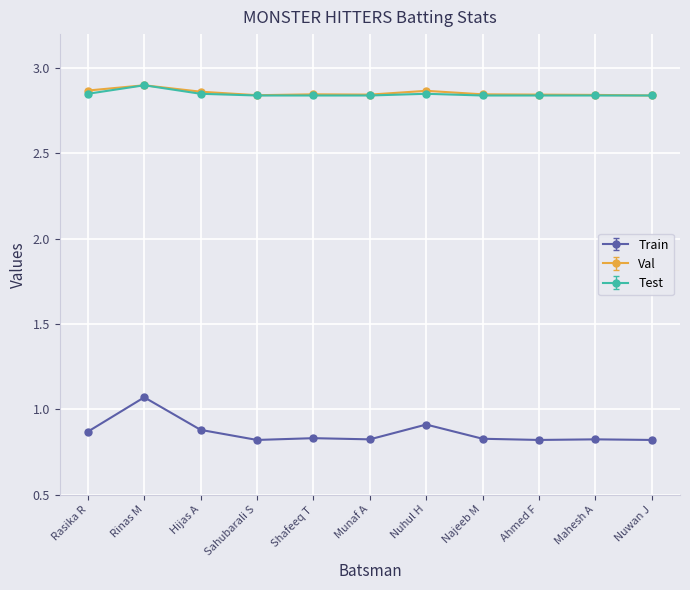

At which category does Train reach its first local peak?

Rinas M